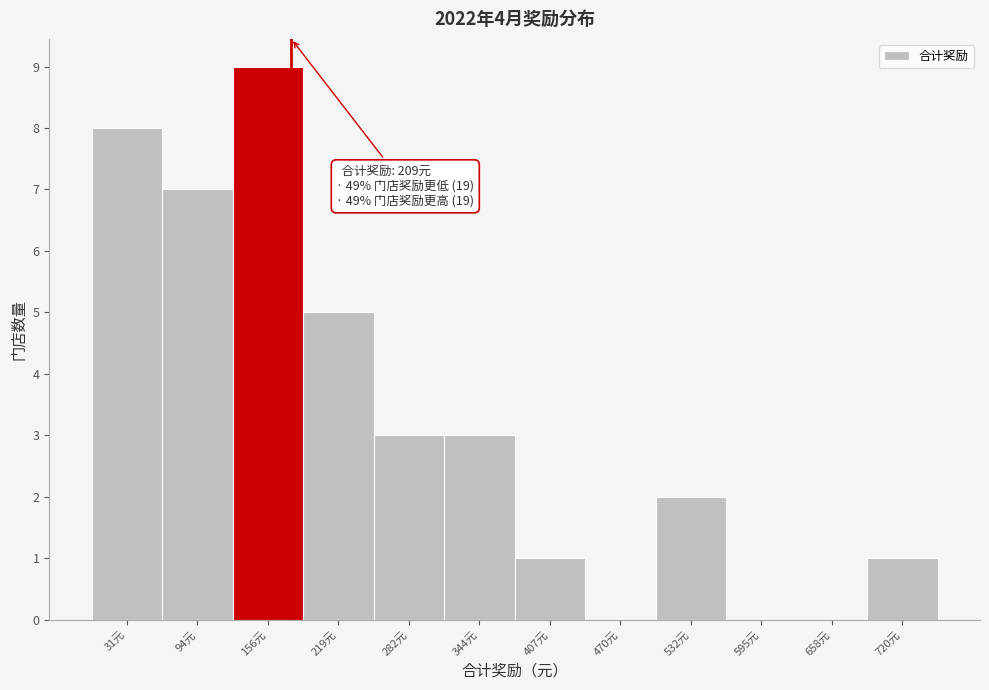

Reading left to right, list all the values displayed in this chart.

31元=8	94元=7	156元=9	219元=5	282元=3	344元=3	407元=1	470元=0	532元=2	595元=0	658元=0	720元=1